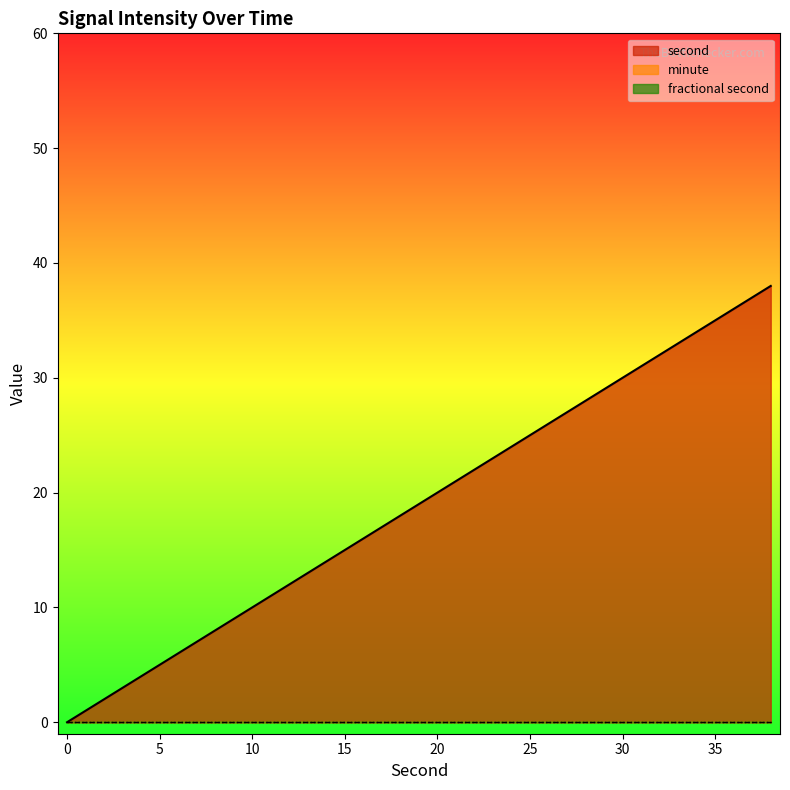

Which series changed the most between 24 and 26?

second